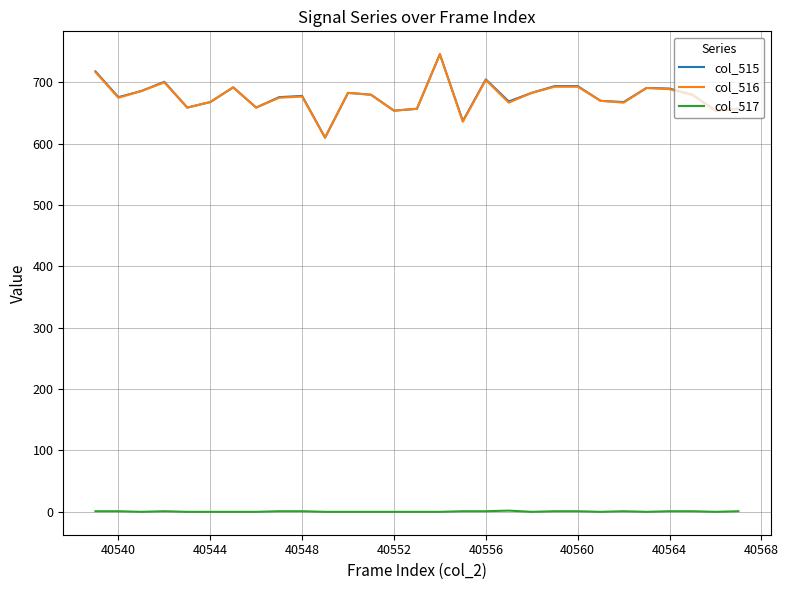

What is the highest value of the col_515 series?

746